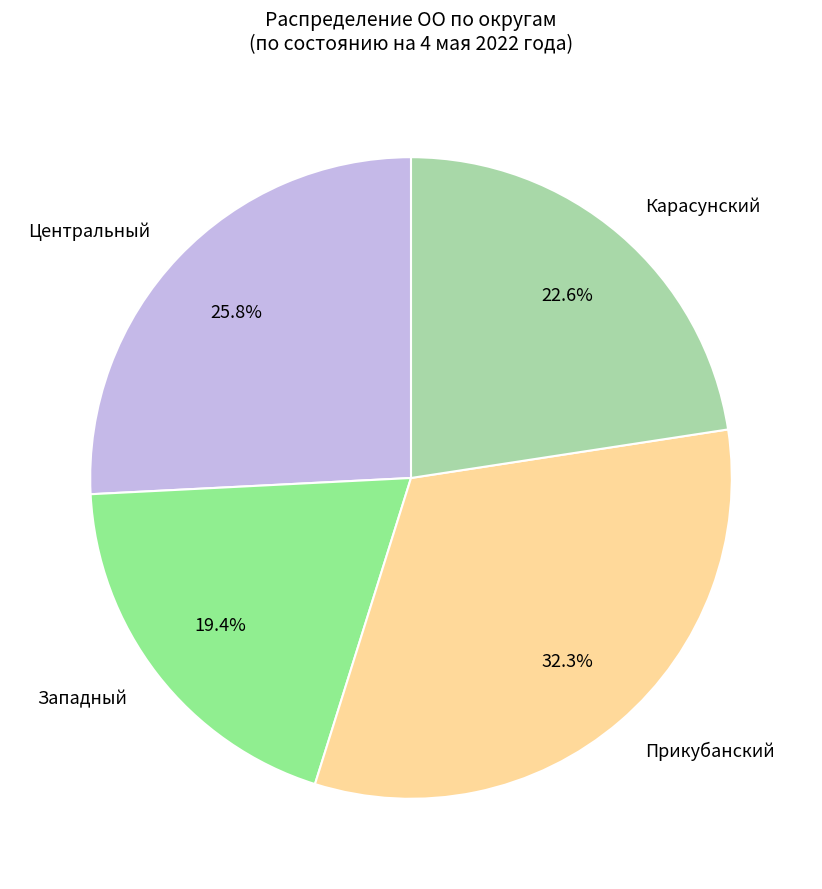

Is Карасунский the majority of the pie?

No